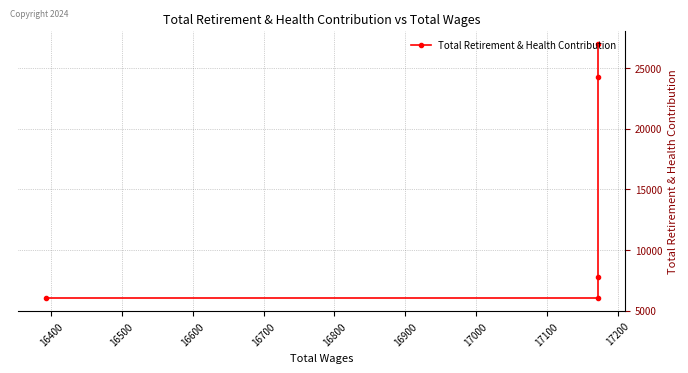

Which has a higher value, 16700 or 16500?

16500